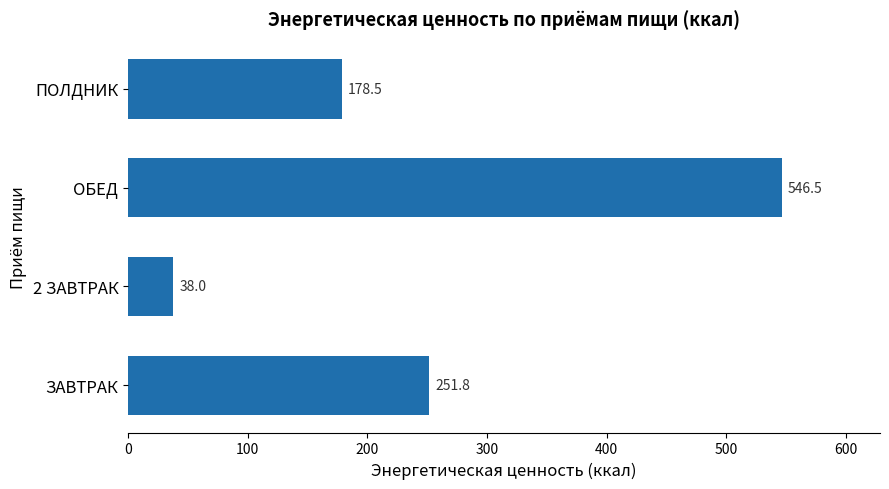

The value at ОБЕД is 737.2. True or false?

False